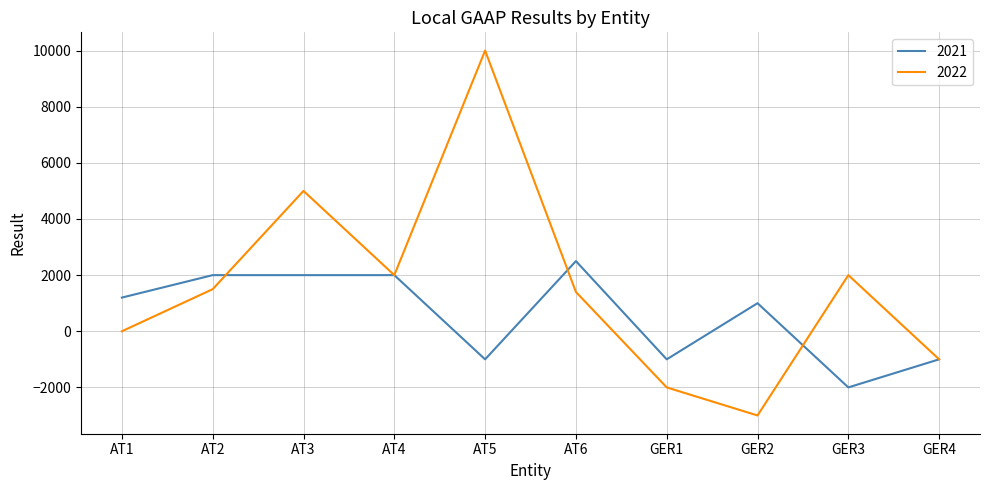

True or false: 2022 and 2021 intersect in this chart.

True